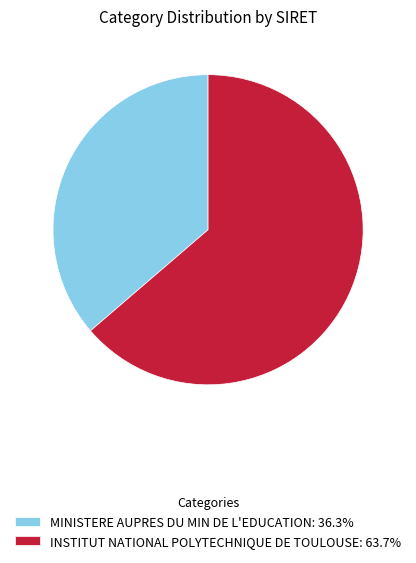

Which category has the biggest portion of the pie?

INSTITUT NATIONAL POLYTECHNIQUE DE TOULOUSE